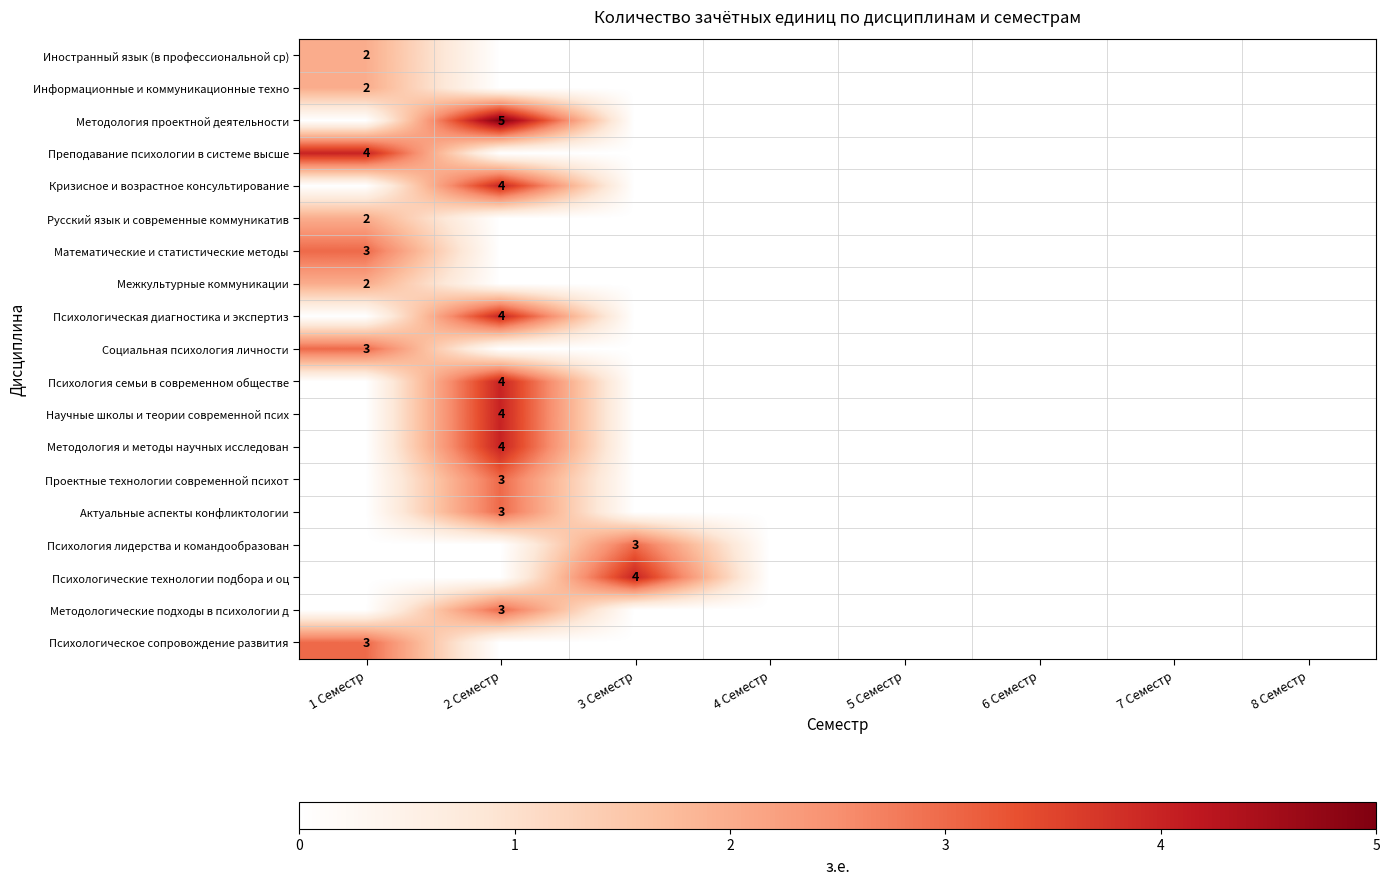

The value of Психология лидерства и командообразован at 3 Семестр is 3. True or false?

True